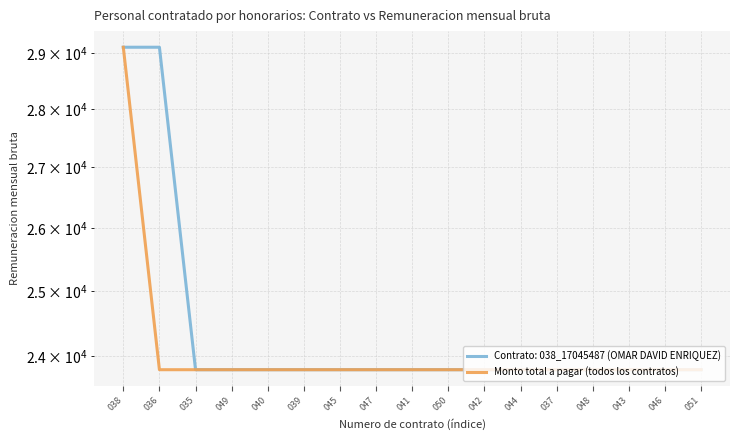

List the labels in order of value, largest first.

038, 036, 035, 049, 040, 039, 045, 047, 041, 050, 042, 044, 037, 048, 043, 046, 051